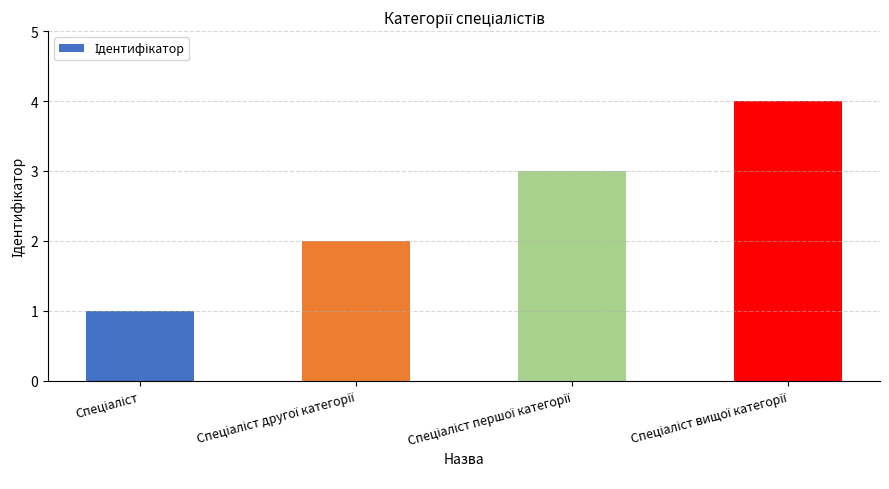

What is the greatest value displayed?

4